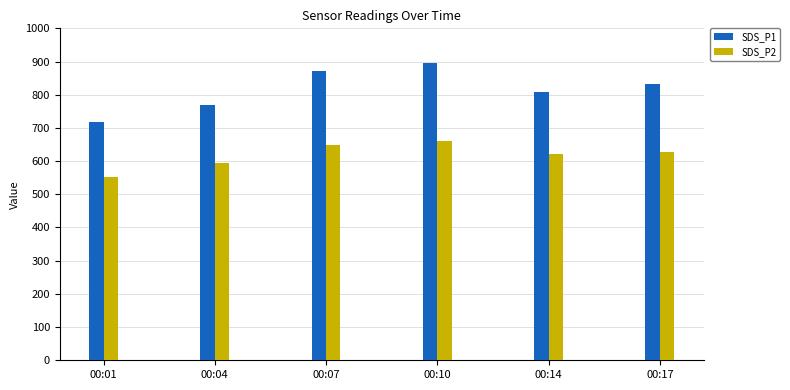

Which series changed the most between 00:07 and 00:14?

SDS_P1